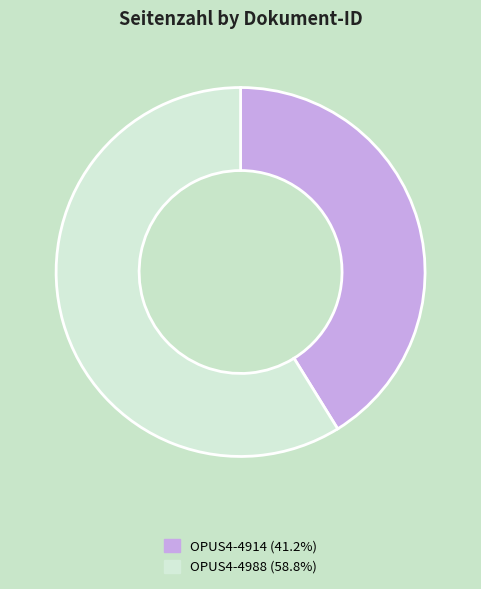

Does any single category account for the majority?

Yes